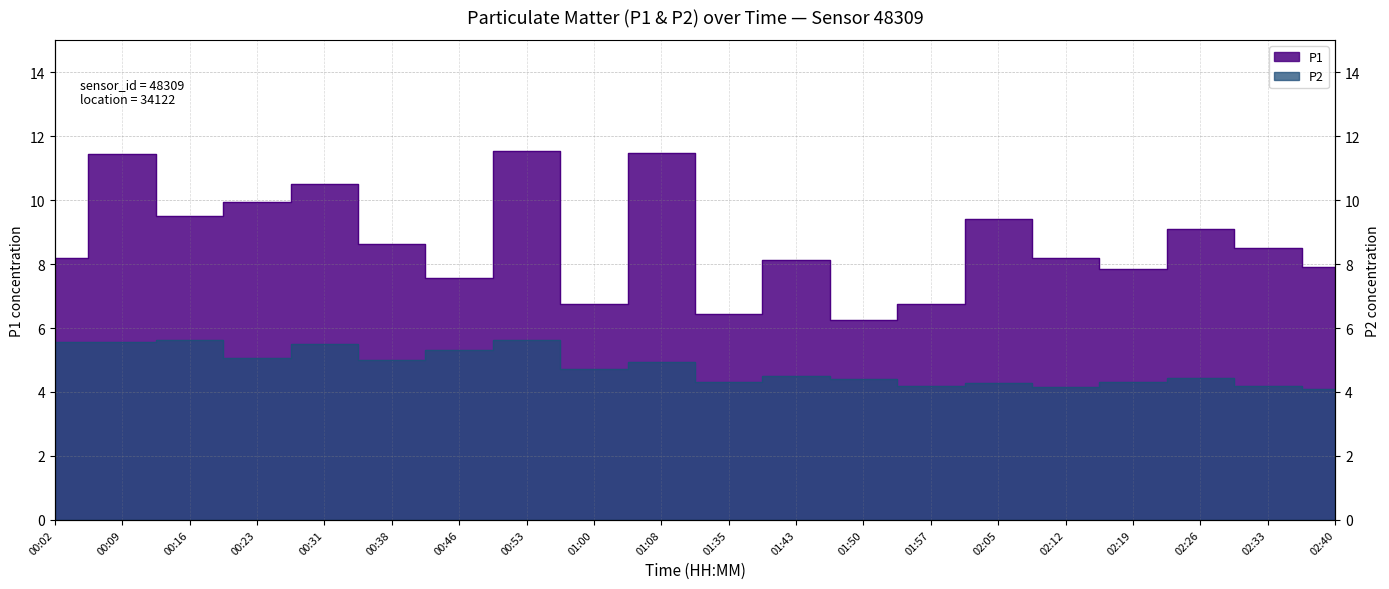

What is the approximate value of P1 at 02:26?

9.1